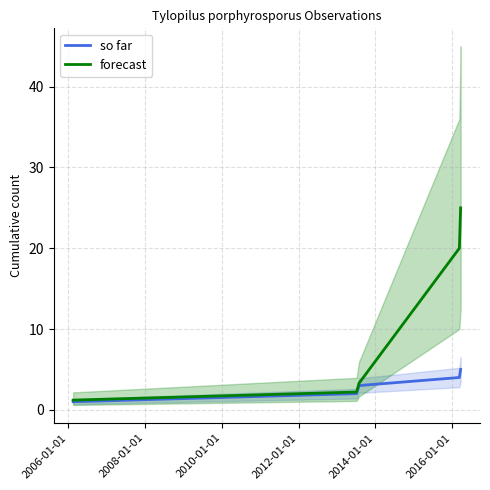

What is the minimum value for forecast?

1.2